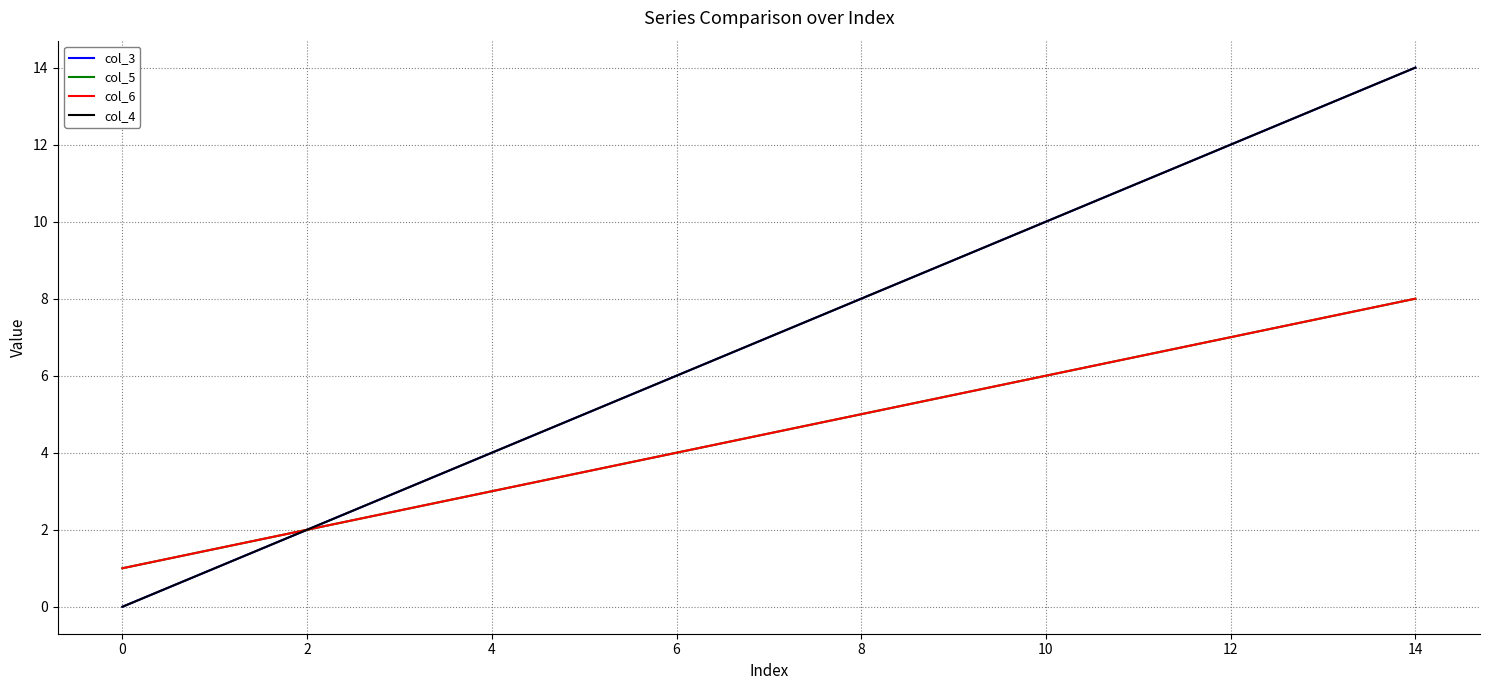

Is this an area chart (filled region under the line)?

No